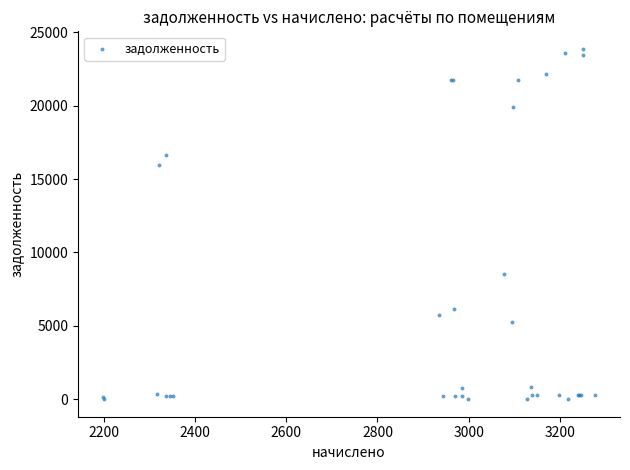

What Y value in the scatter plot is closest to 11938?

8539.8